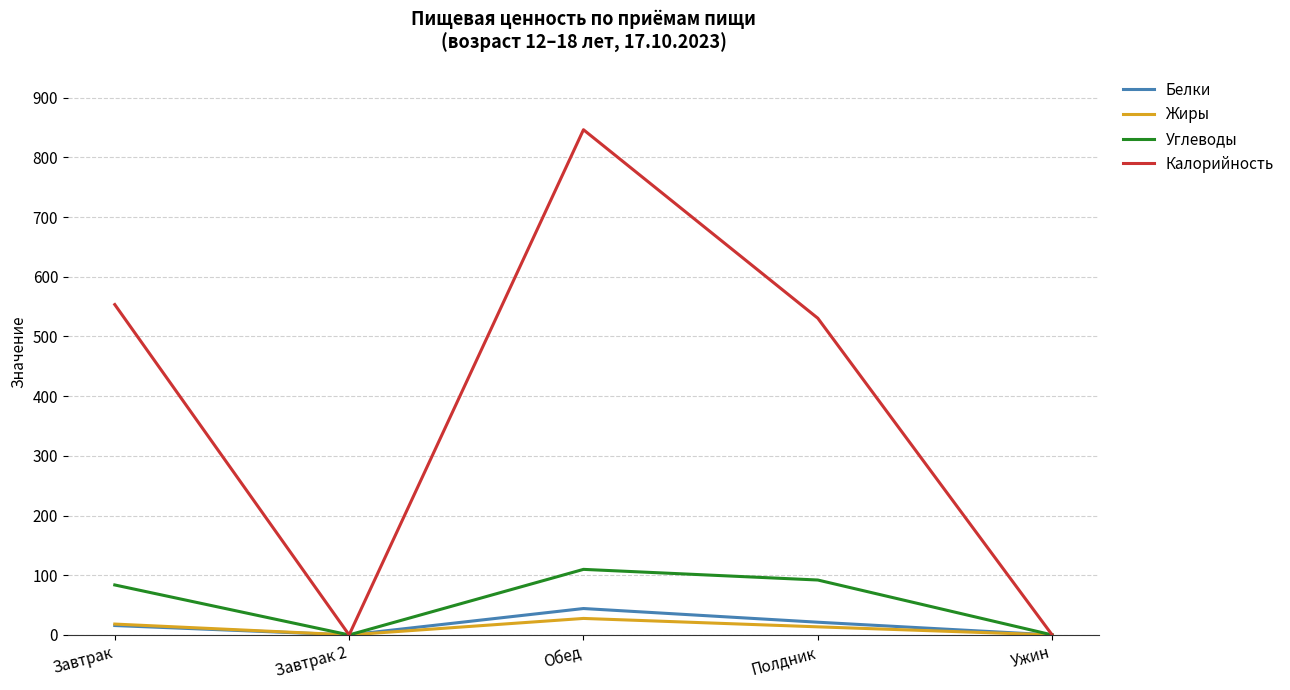

Reading left to right, list all the values displayed in this chart.

Белки: Завтрак=15.7	Завтрак 2=0.0	Обед=44.2	Полдник=21.3	Ужин=0.0
Жиры: Завтрак=18.2	Завтрак 2=0.0	Обед=27.6	Полдник=13.6	Ужин=0.0
Углеводы: Завтрак=83.7	Завтрак 2=0.0	Обед=109.8	Полдник=92.0	Ужин=0.0
Калорийность: Завтрак=553.5	Завтрак 2=0.0	Обед=846.4	Полдник=530.6	Ужин=0.0